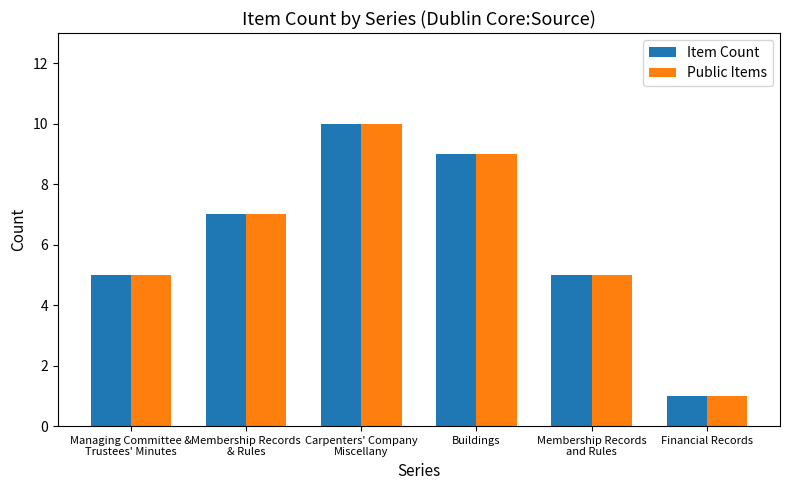

What is the difference between the maximum and second lowest values in the Item Count series?

5